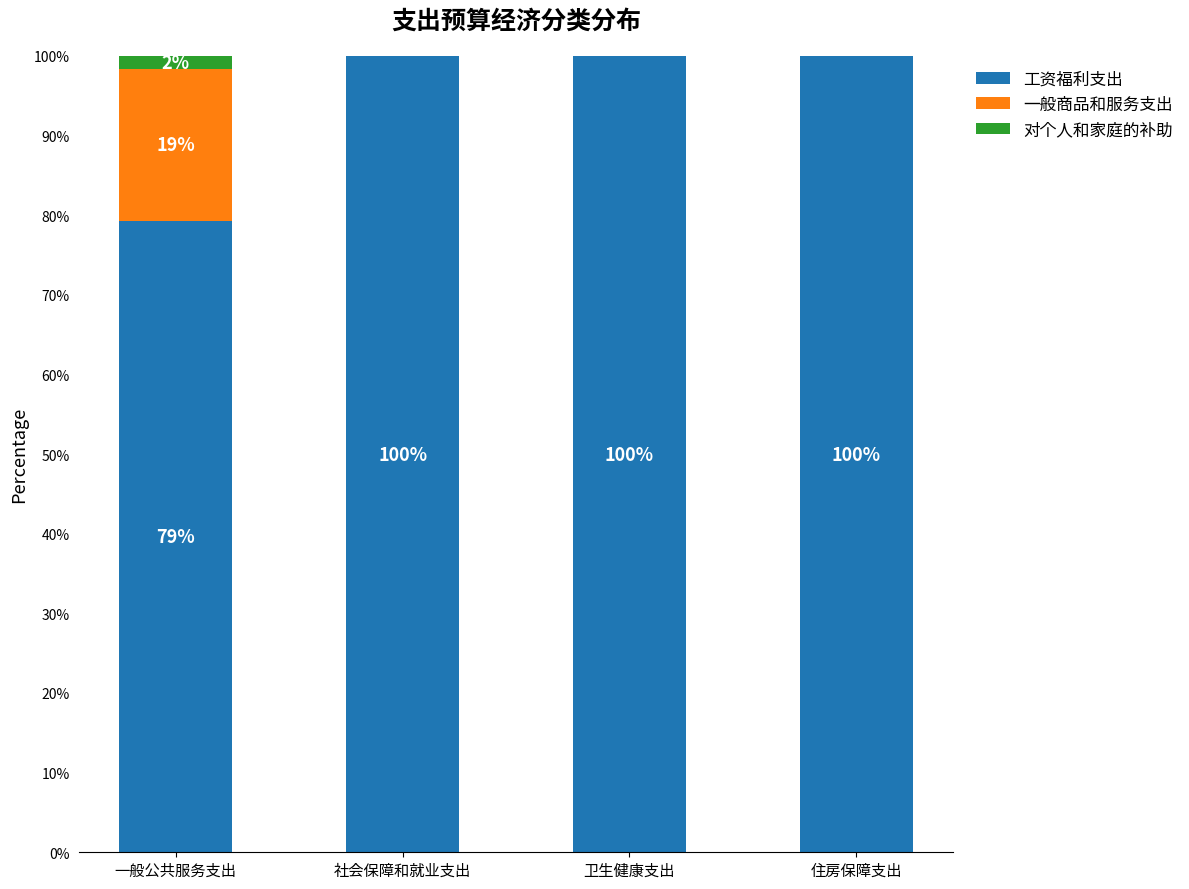

What is the total value across all series at 卫生健康支出?

100.0